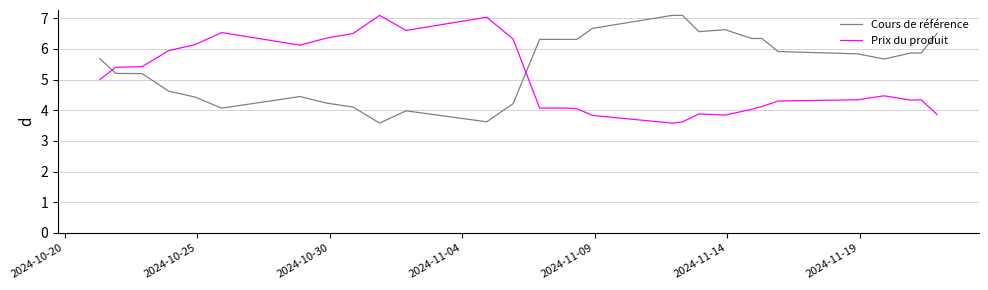

True or false: Cours de référence and Prix du produit intersect in this chart.

True